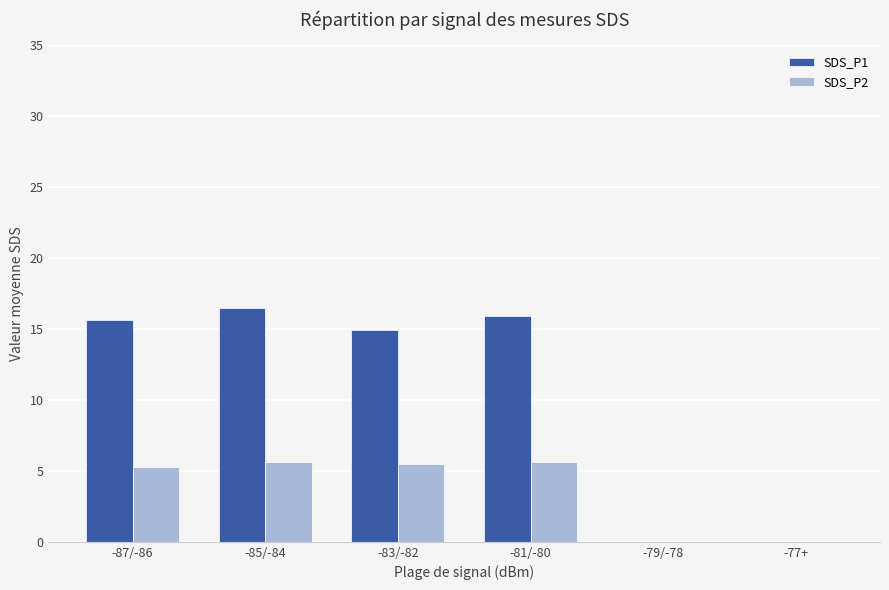

Which series changed the most between -87/-86 and -85/-84?

SDS_P1